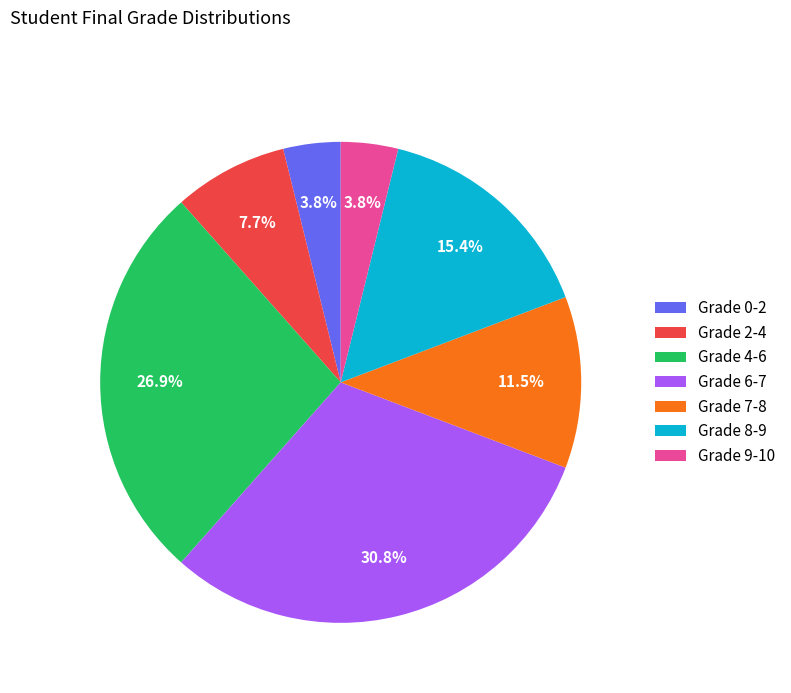

To the nearest percent, what is the difference between the largest and smallest slice percentages?

27%